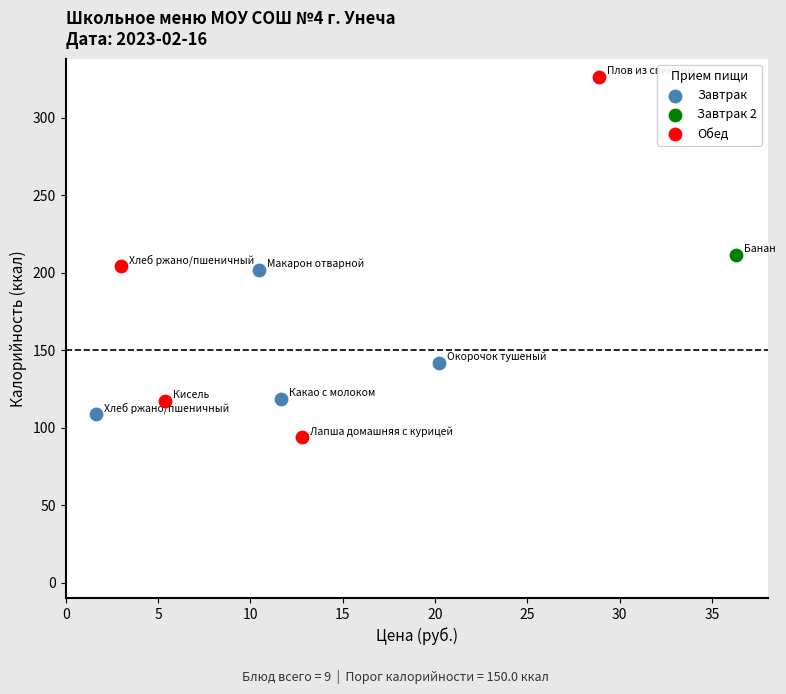

Which series reaches the maximum Y coordinate?

Обед